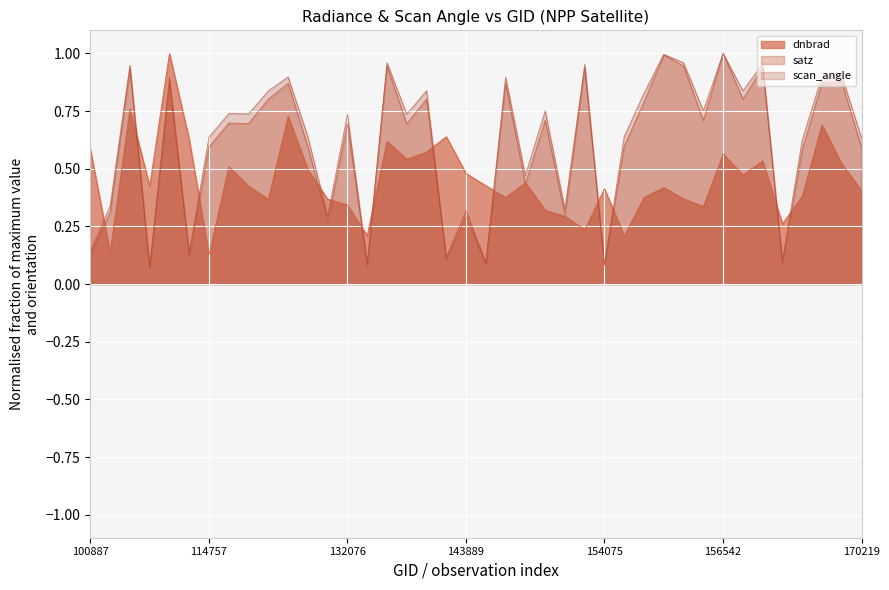

What is the minimum value shown in the chart?

0.1